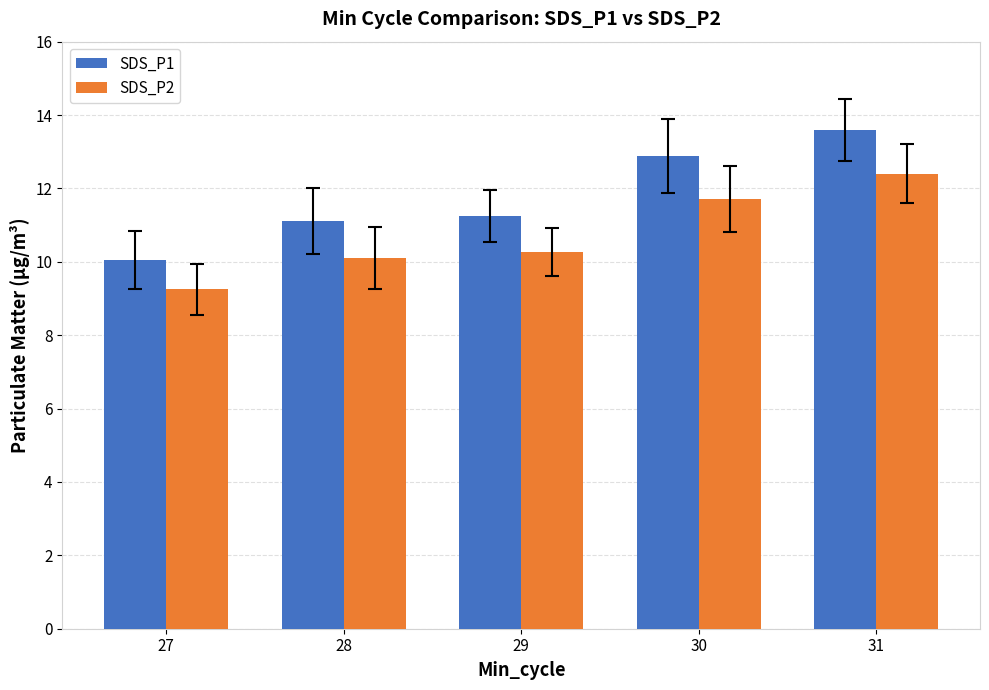

How many data points does each series have?

5